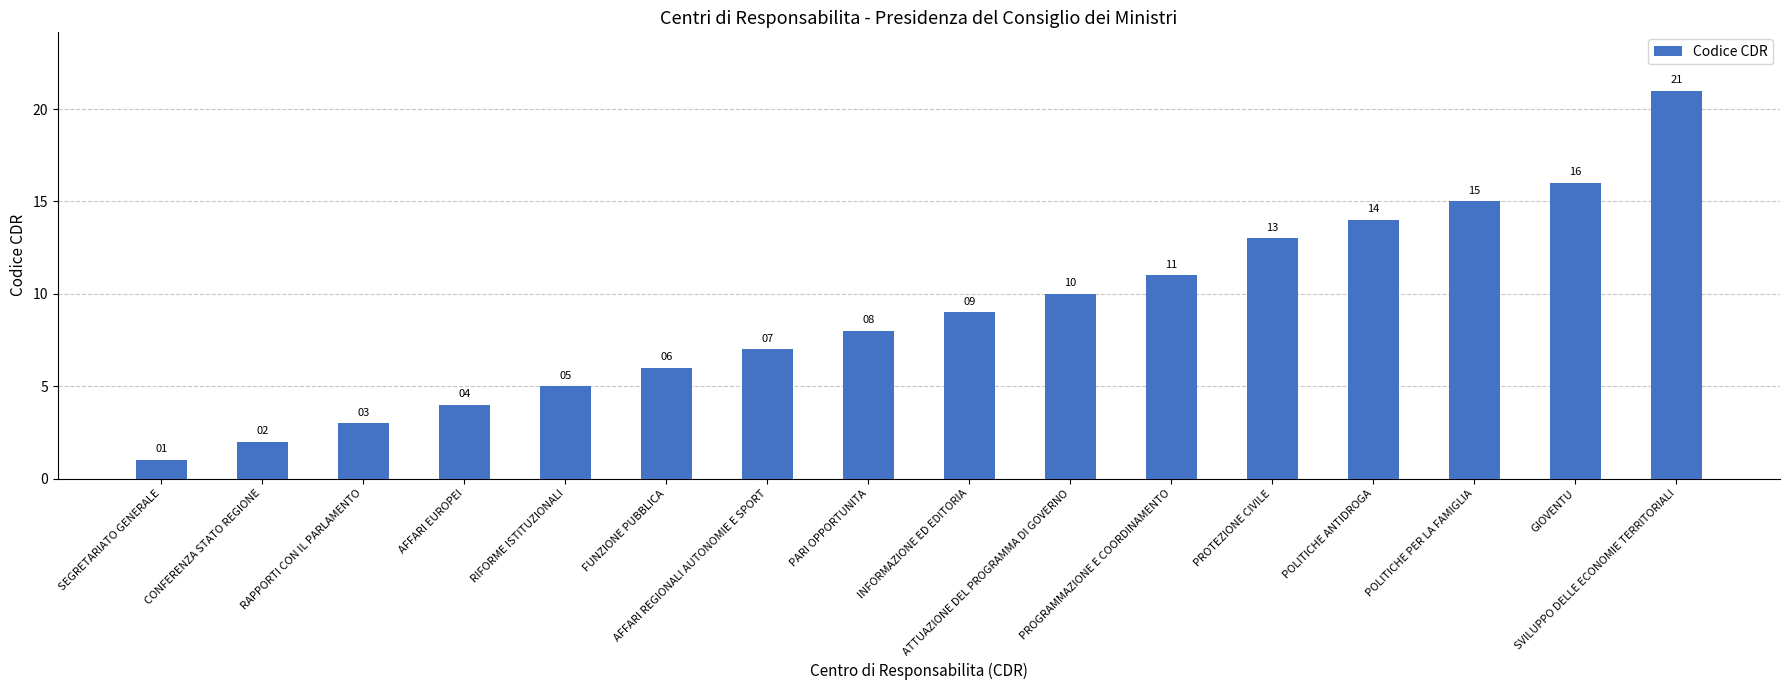

Reading left to right, transcribe all the data shown in this chart.

1	2	3	4	5	6	7	8	9	10	11	13	14	15	16	21